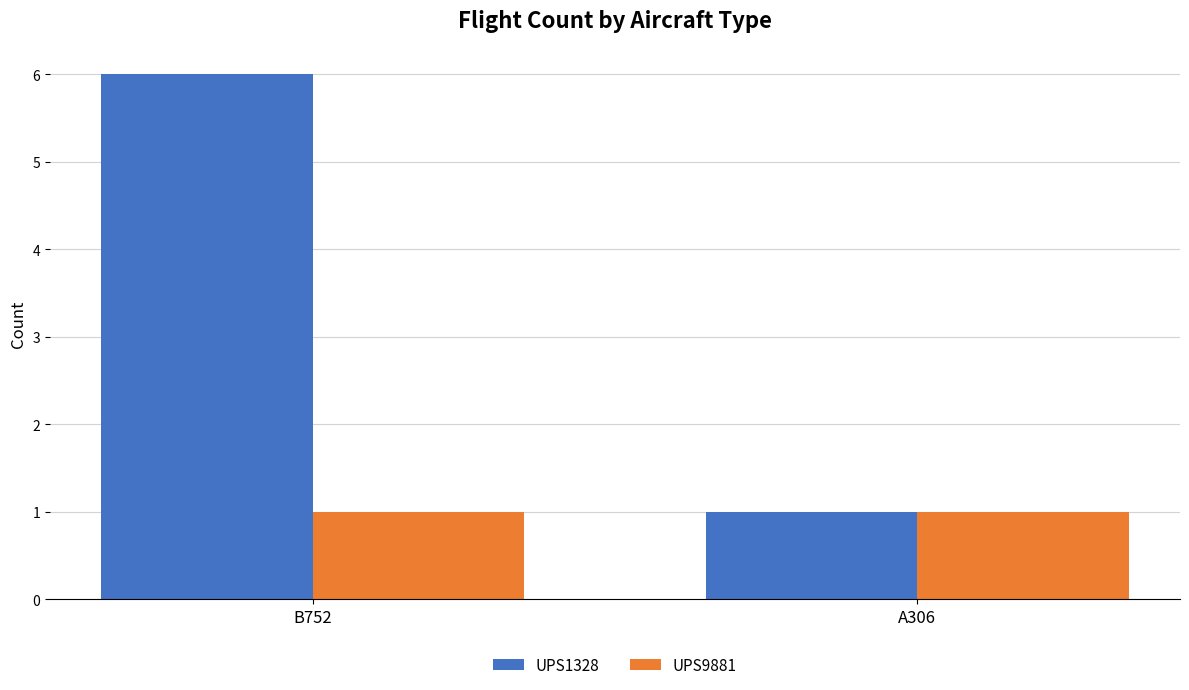

What is the average value of the UPS1328 series?

4